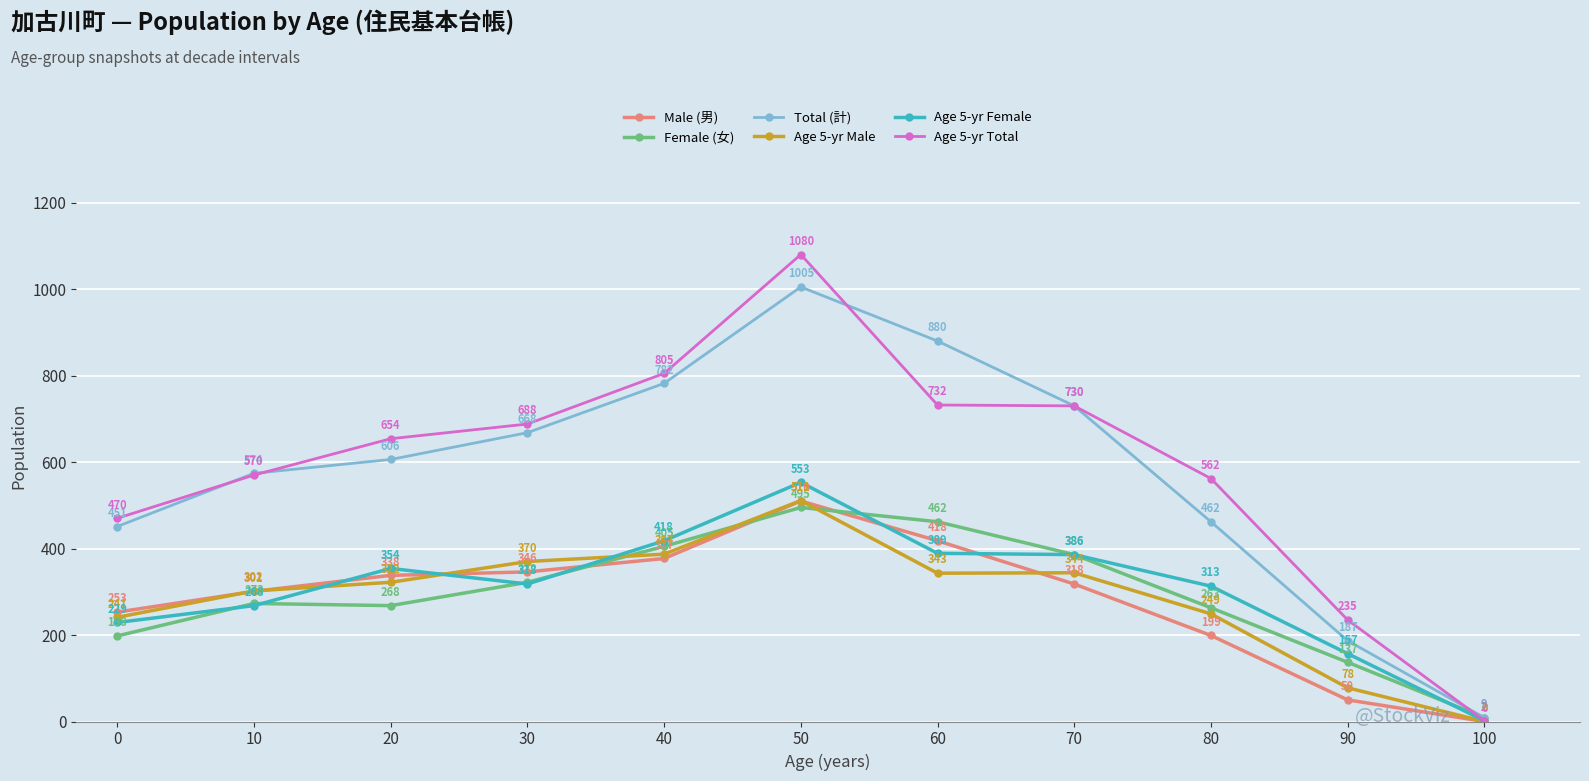

Rank the series by their maximum value, from highest to lowest.

Age 5-yr Total, Total (計), Age 5-yr Female, Age 5-yr Male, Male (男), Female (女)